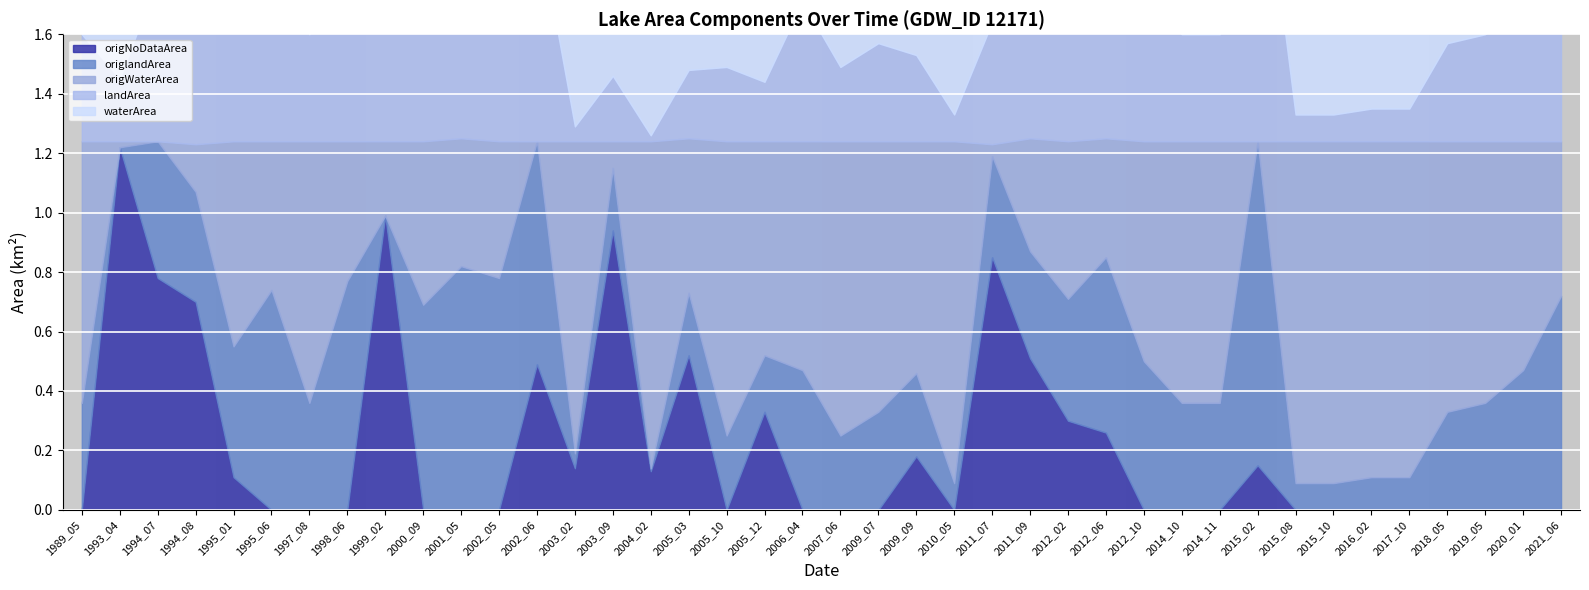

Which label corresponds to the largest value in the chart?

2004_02